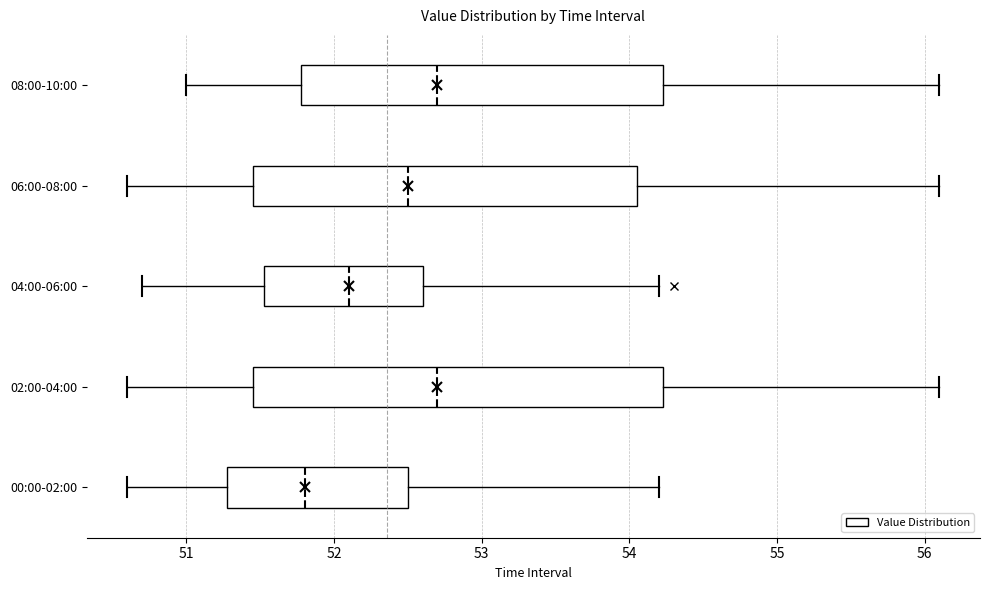

Comparing the boxes themselves (not the whiskers), which one is the widest?

02:00-04:00